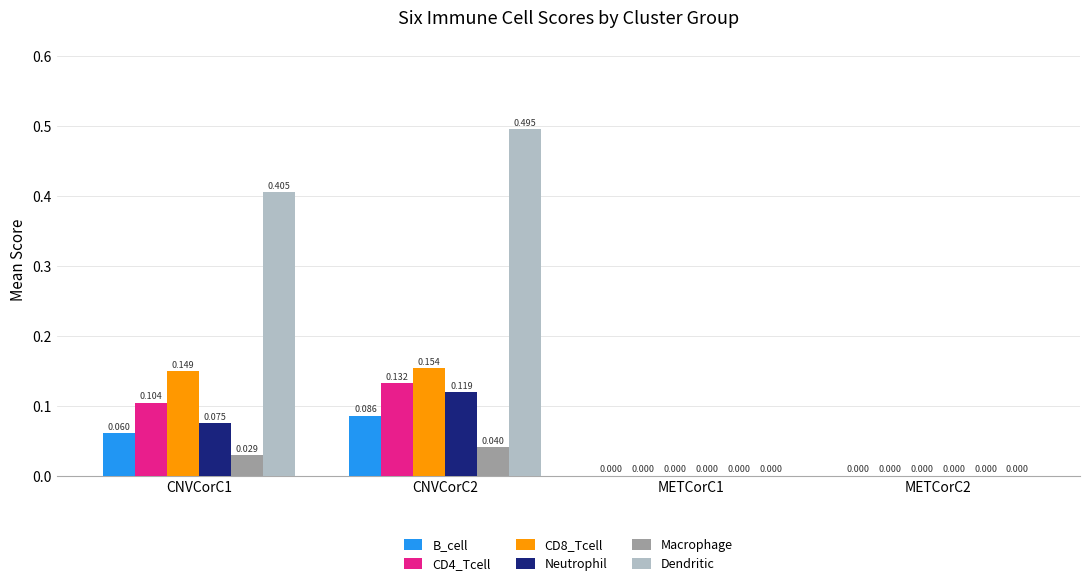

At which category is the sum across all series the highest?

CNVCorC2